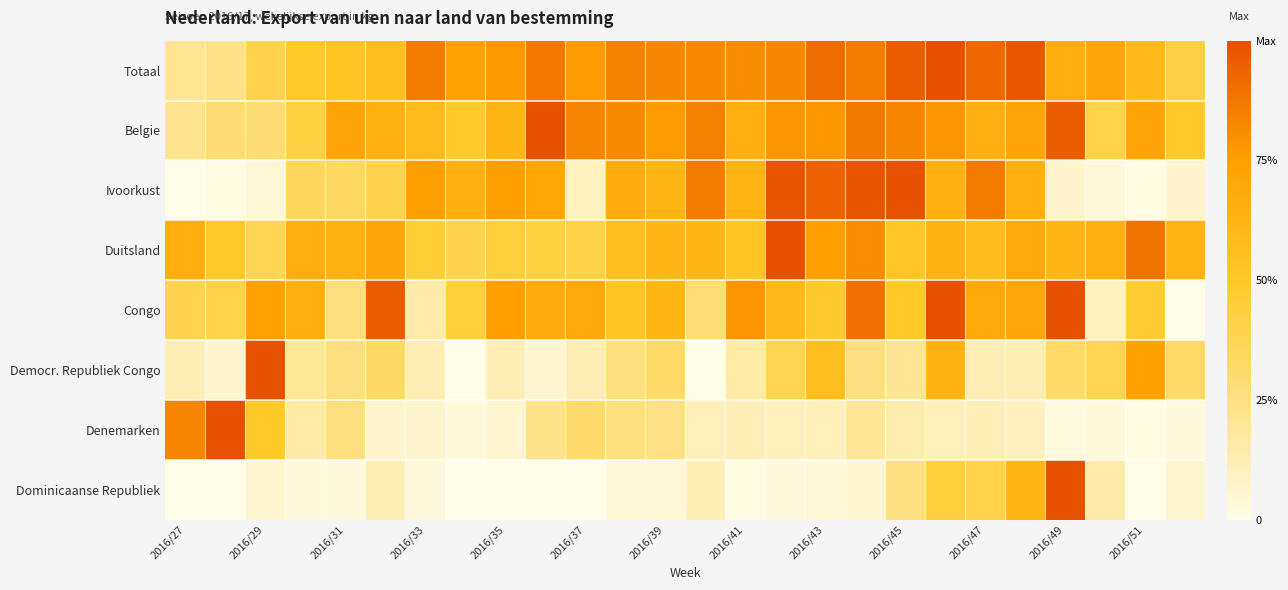

Which series has the largest total across all categories?

Totaal